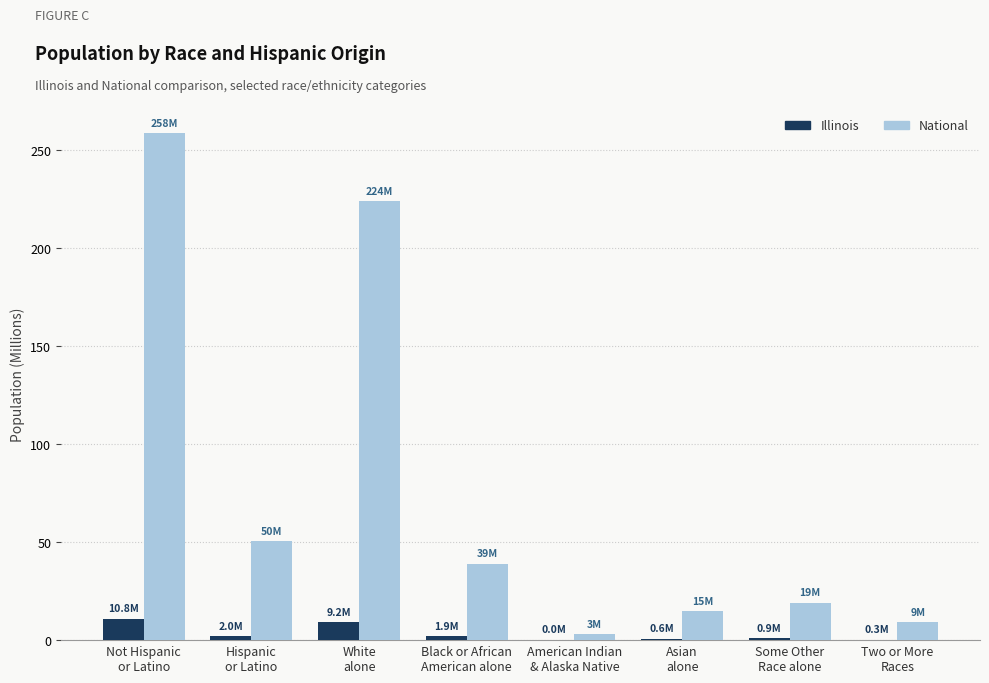

What is the maximum value shown in the chart?

258.3